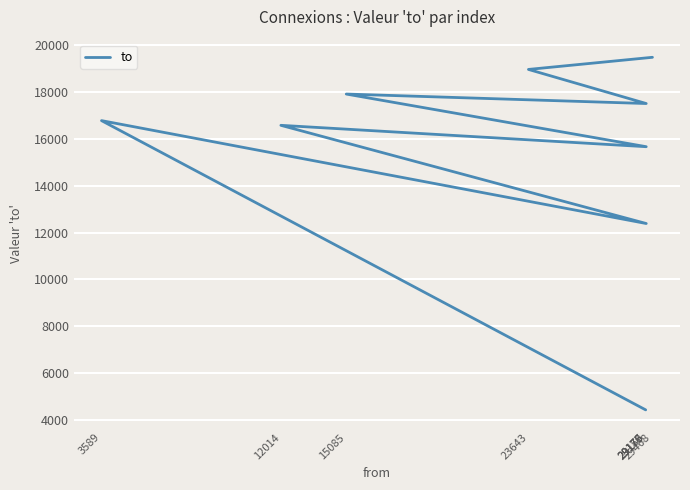

Is it true that the value at 23643 is 8375.0?

False